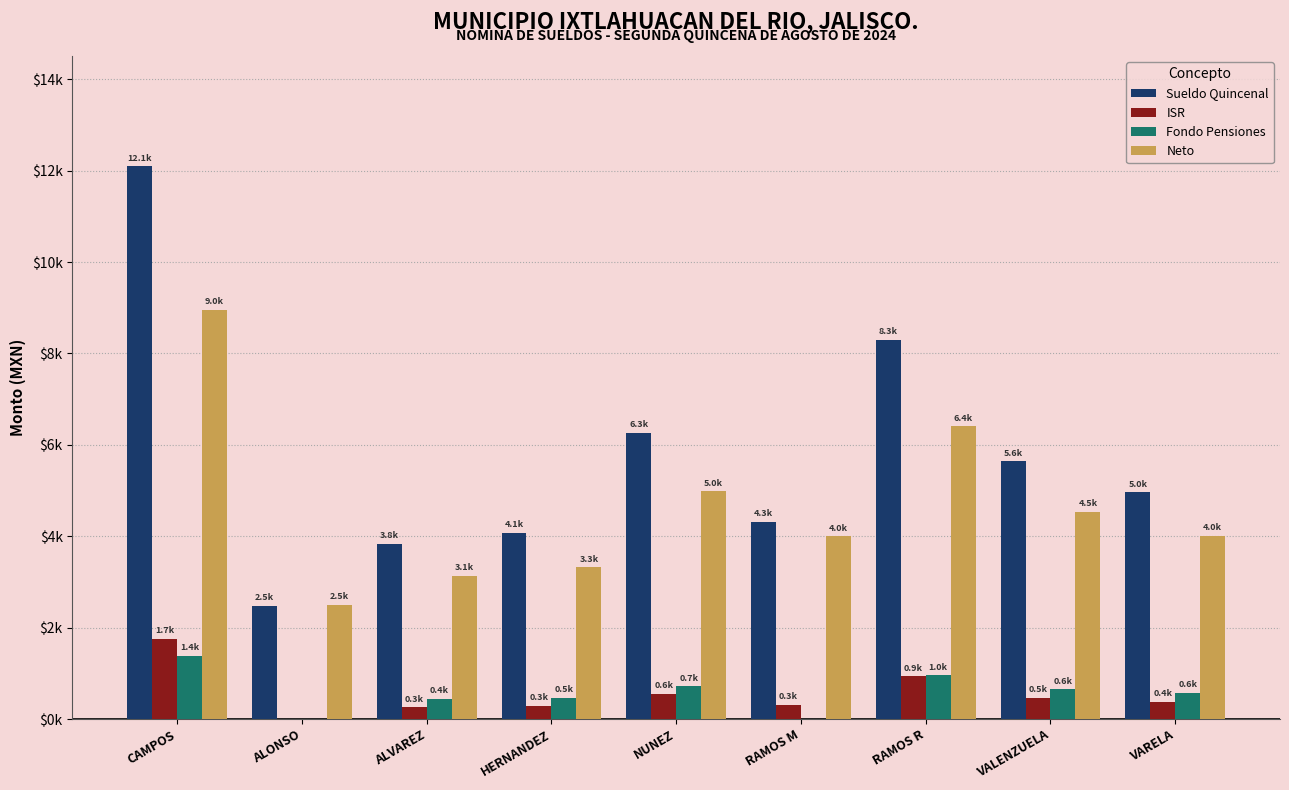

Are the bars horizontal?

No